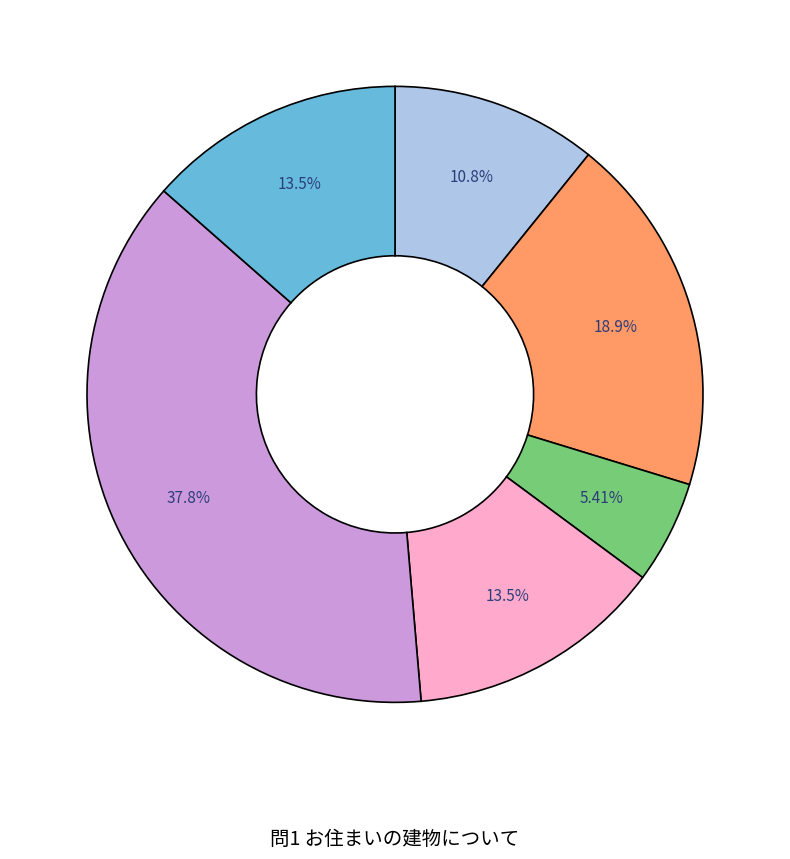

Is there a majority slice in this chart?

No